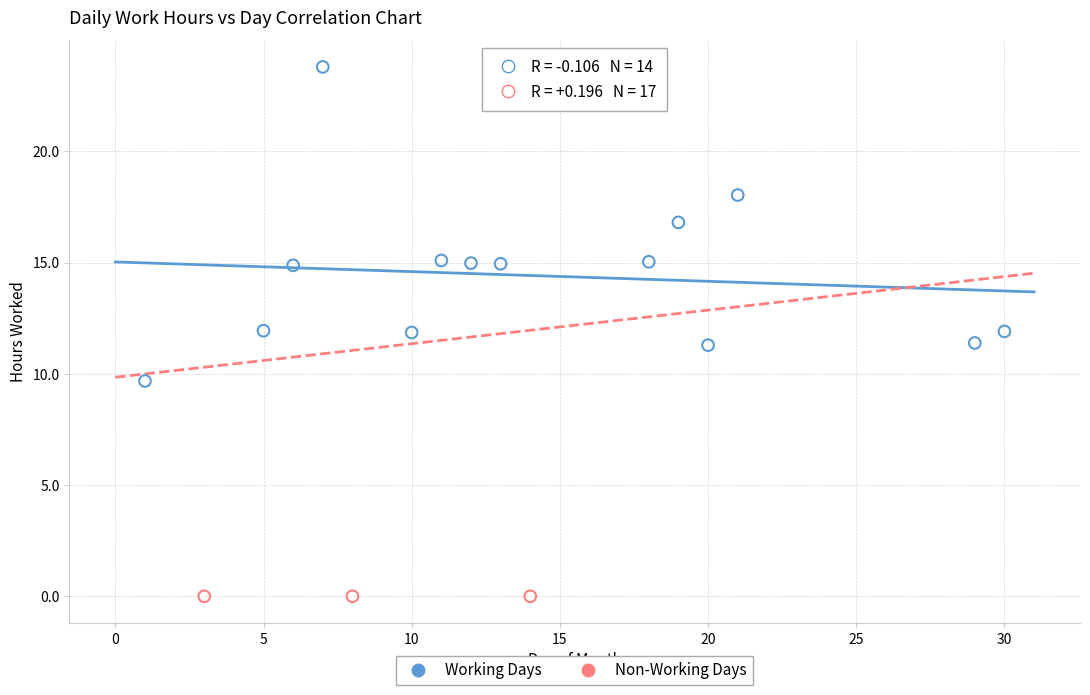

Which series contains the lowest Y value?

Non-Working Days